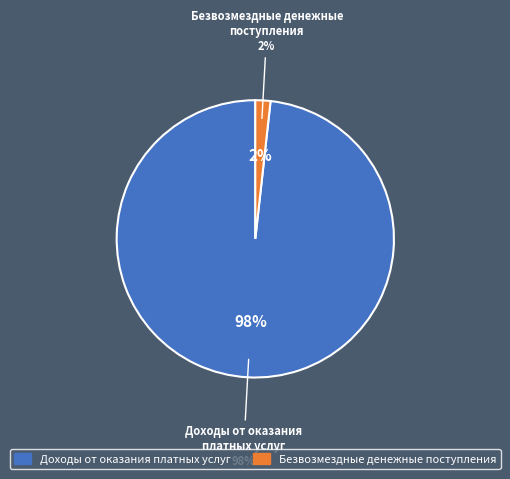

What is the largest slice in the pie chart?

Доходы от оказания
платных услуг